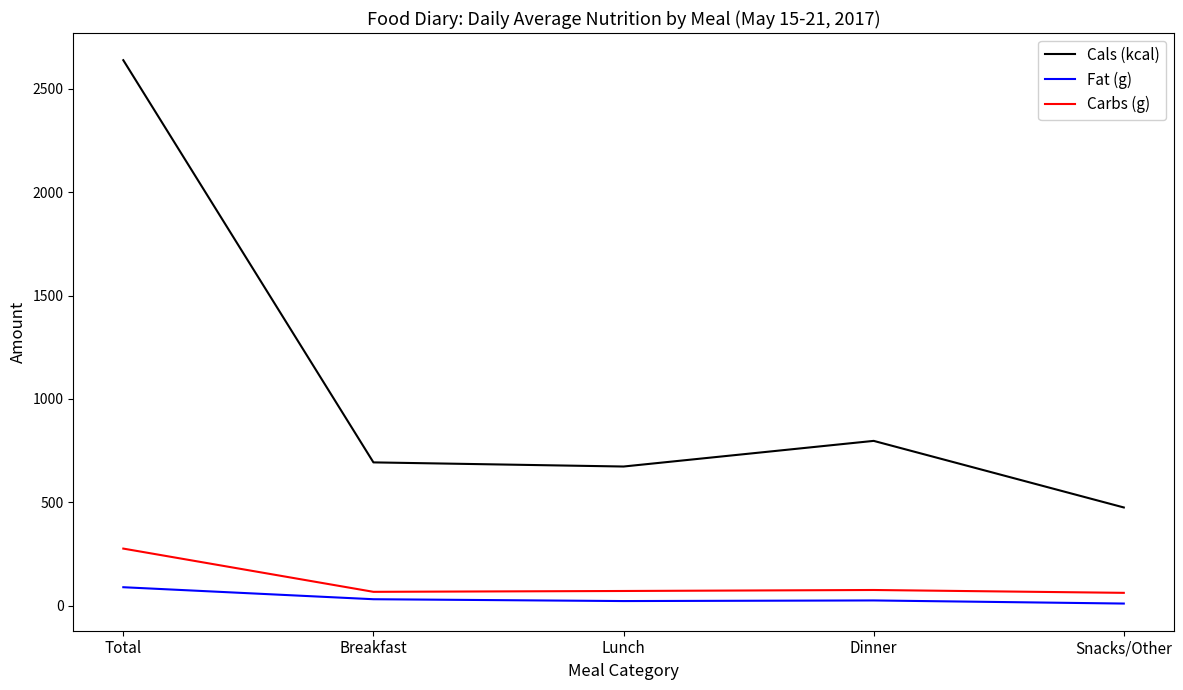

What is the spread (max minus min) of values at Lunch?

650.6